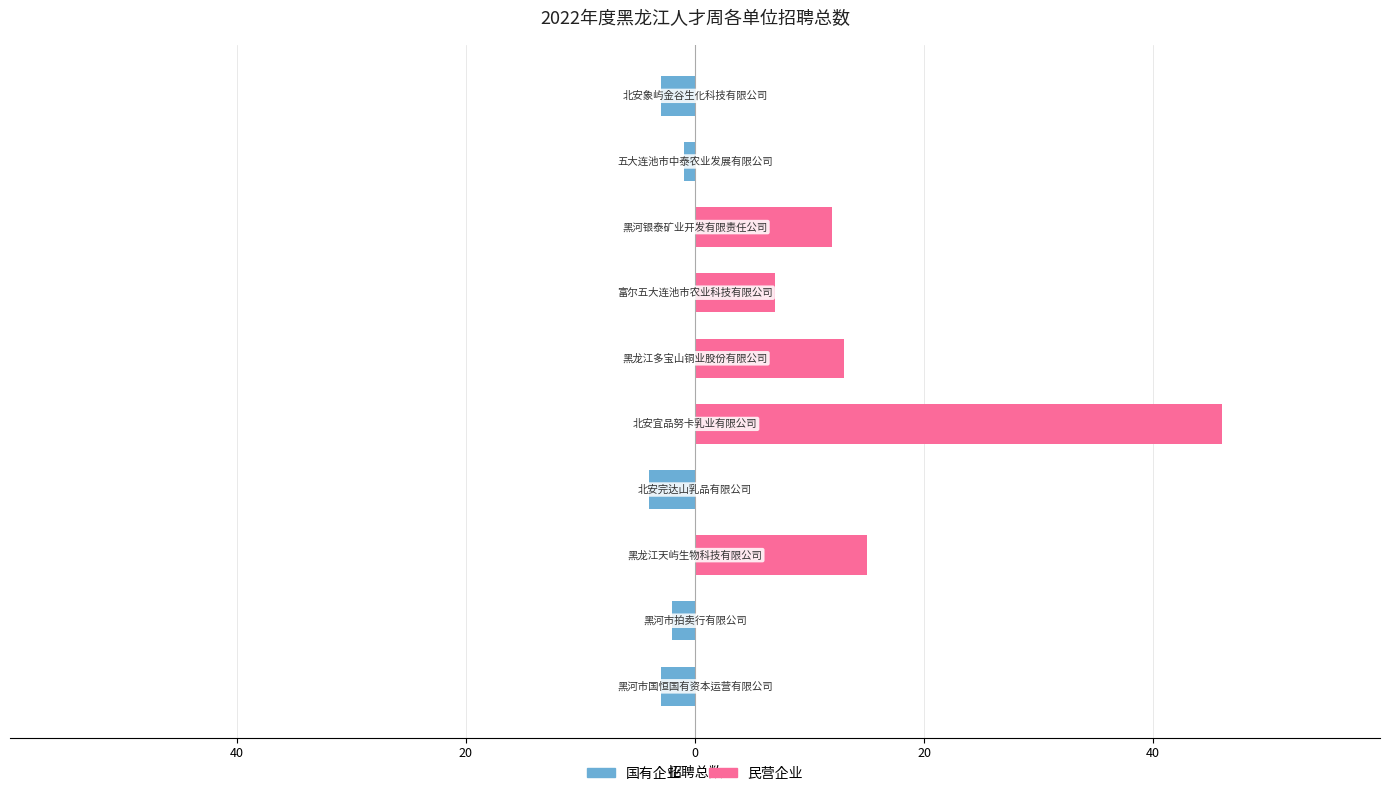

Rank the series at 0 from highest to lowest value.

民营企业, 国有企业